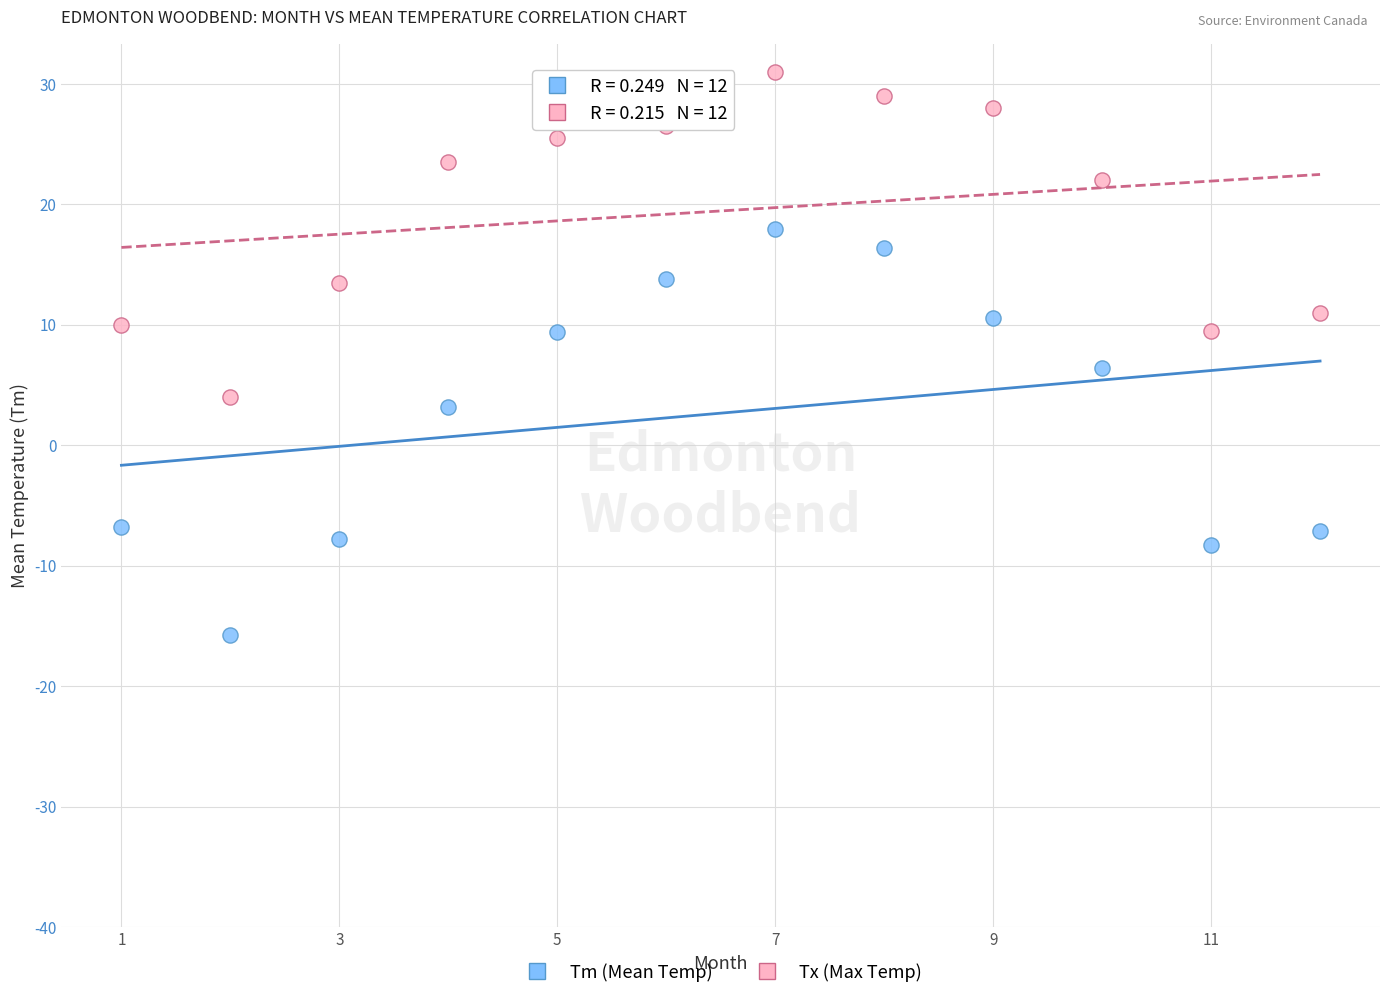

Across all data points, what is the range of Y values (max minus min)?

46.7